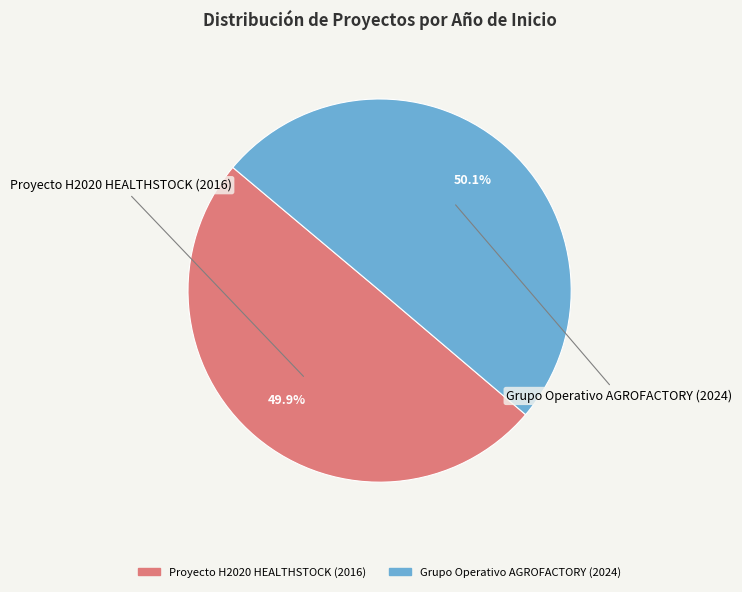

What is the ratio of the value at Proyecto H2020 HEALTHSTOCK (2016) to the value at Grupo Operativo AGROFACTORY (2024)?

1.0